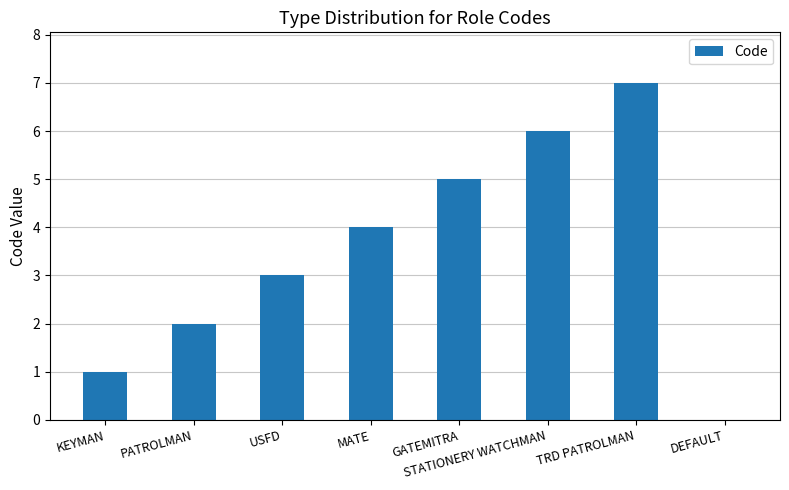

What is the sum of the values at GATEMITRA and USFD?

8